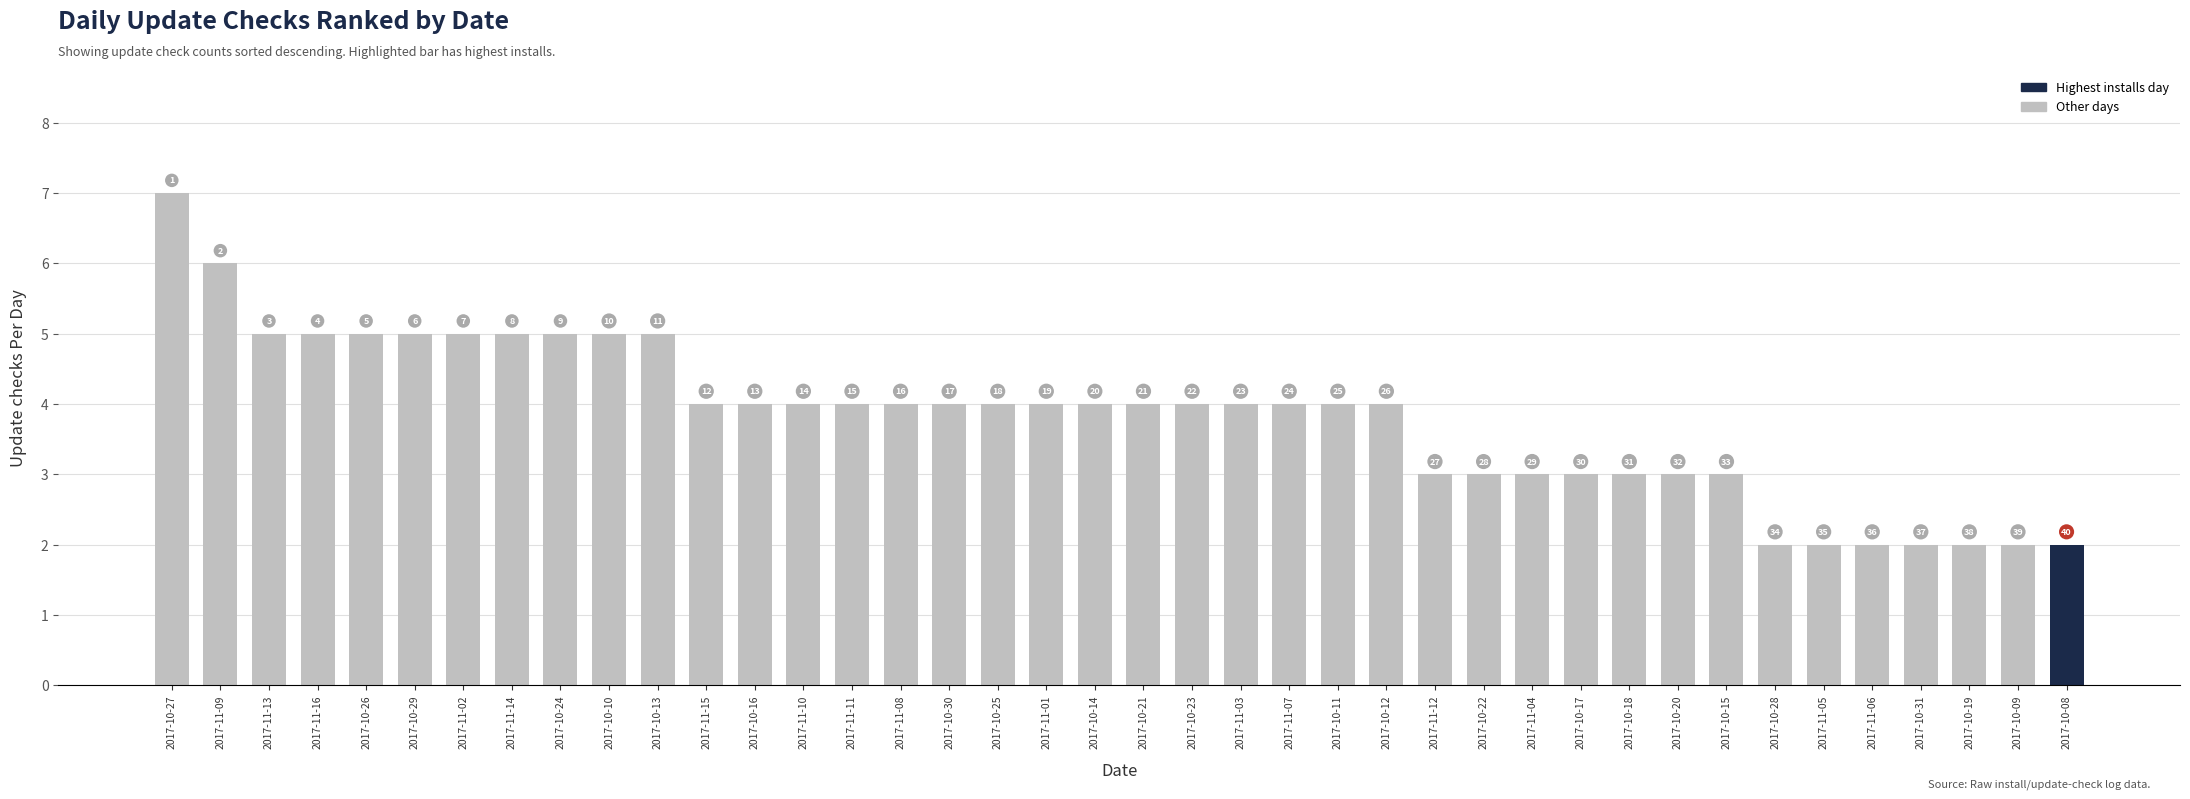

Where is the data nearest to the value 4?

2017-11-15